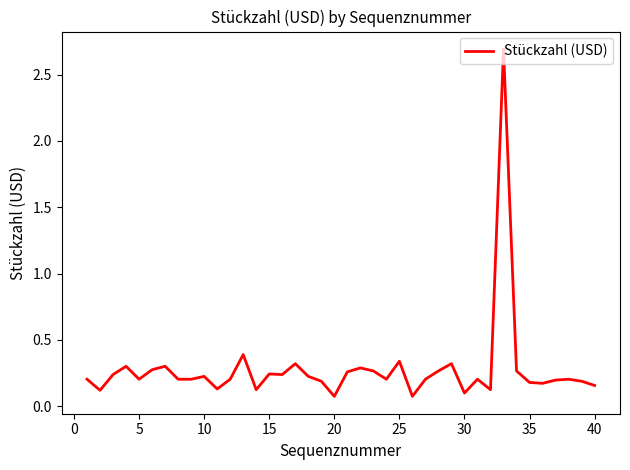

What is the difference between the maximum and minimum values?

2.6